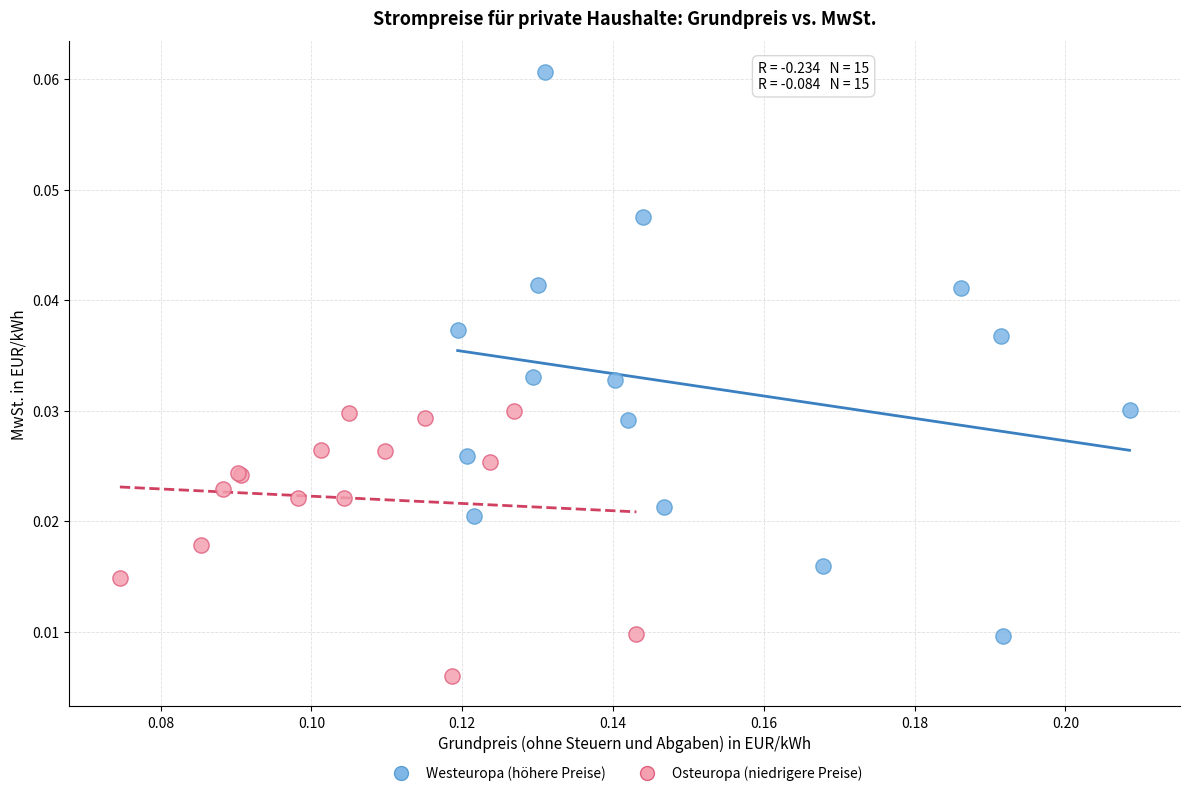

Which series has the widest spread of Y values?

Westeuropa (höhere Preise)